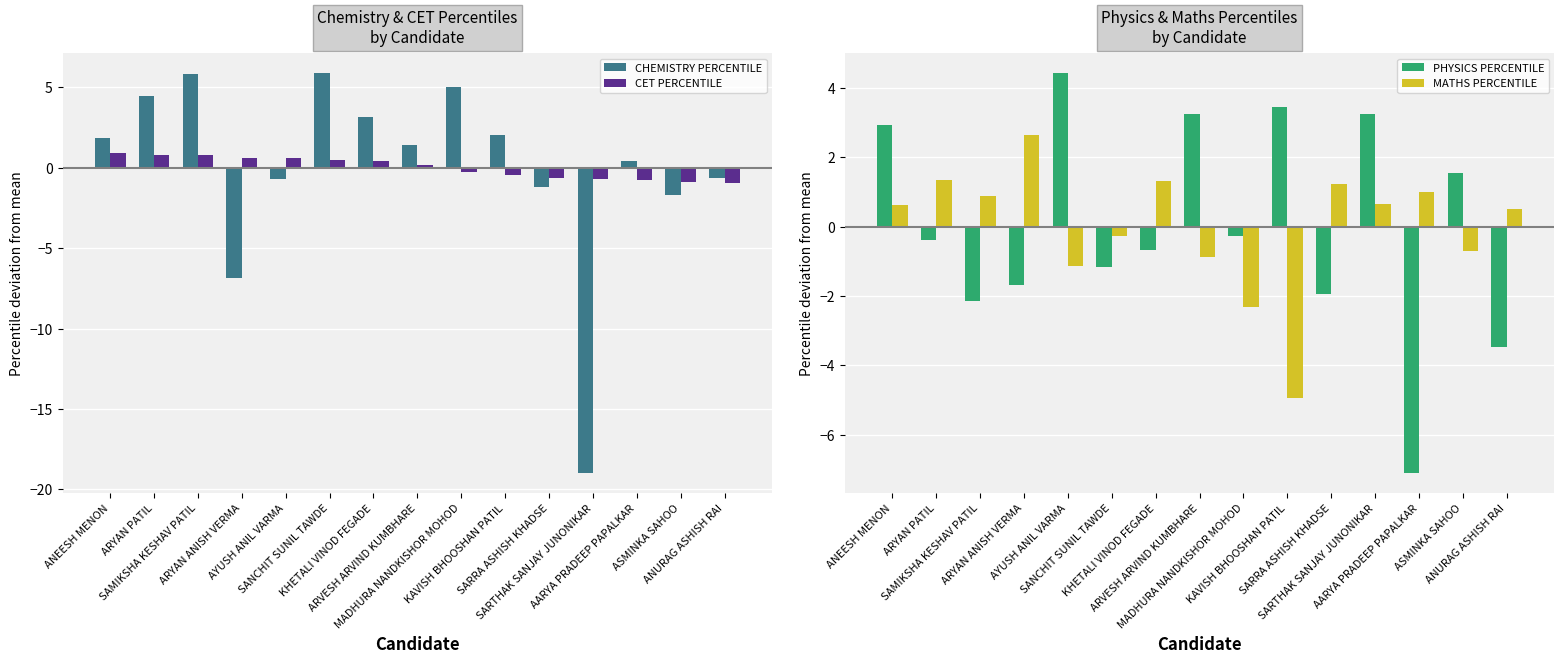

Which series changed the most between ARYAN PATIL and SARRA ASHISH KHADSE?

CHEMISTRY PERCENTILE